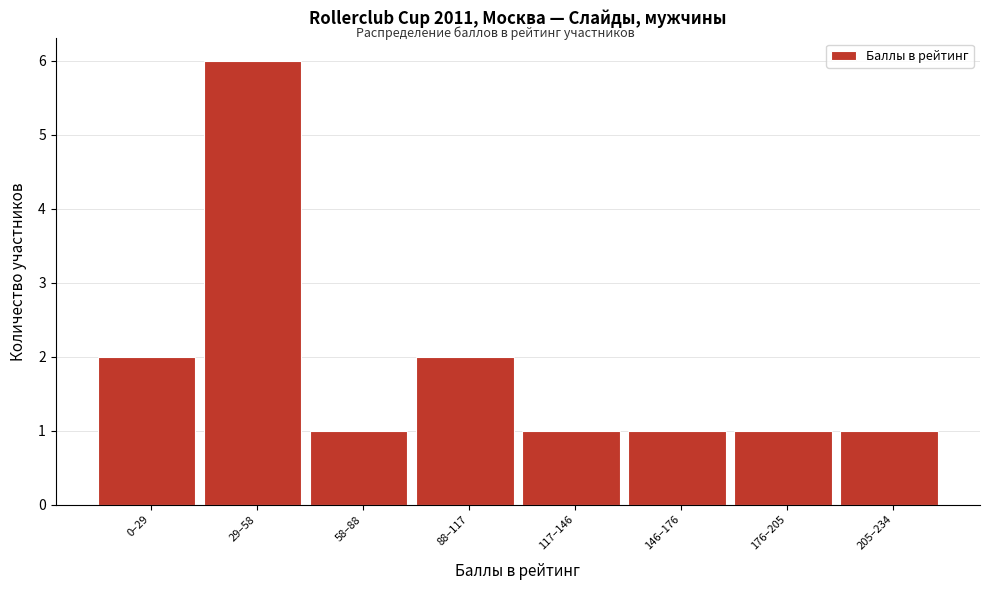

Reading left to right, transcribe all the data shown in this chart.

2	6	1	2	1	1	1	1